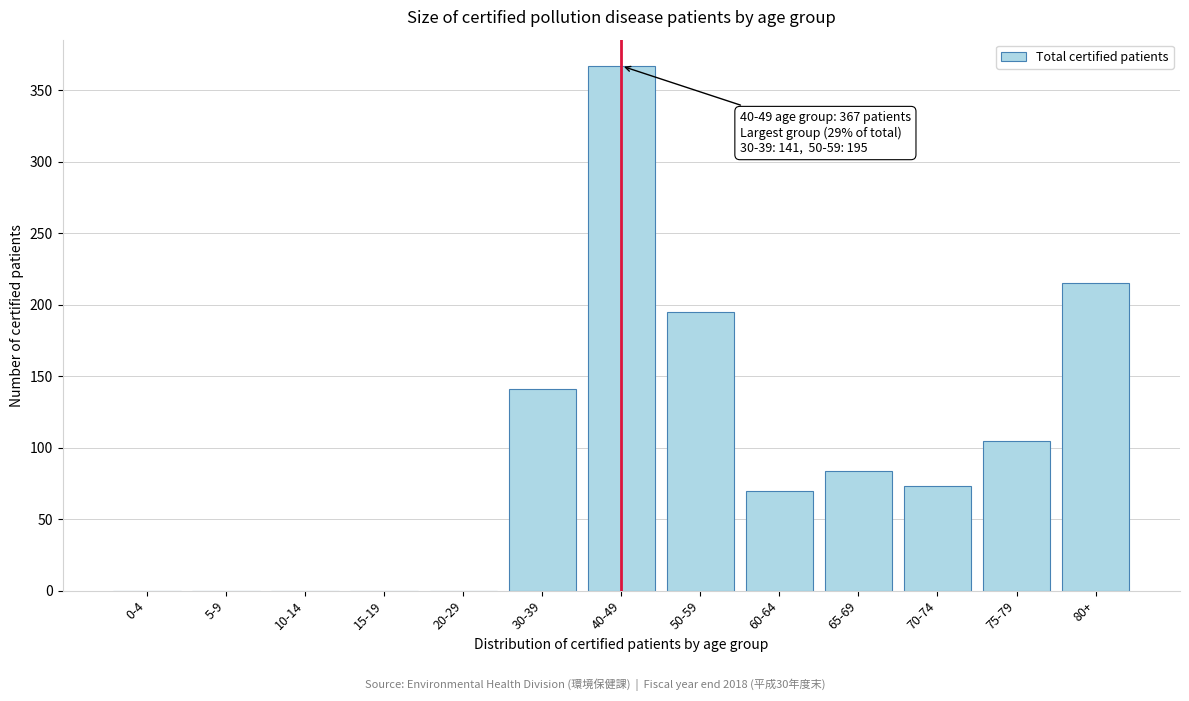

Reading left to right, transcribe all the data shown in this chart.

0-4=0	5-9=0	10-14=0	15-19=0	20-29=0	30-39=141	40-49=367	50-59=195	60-64=70	65-69=84	70-74=73	75-79=105	80+=215